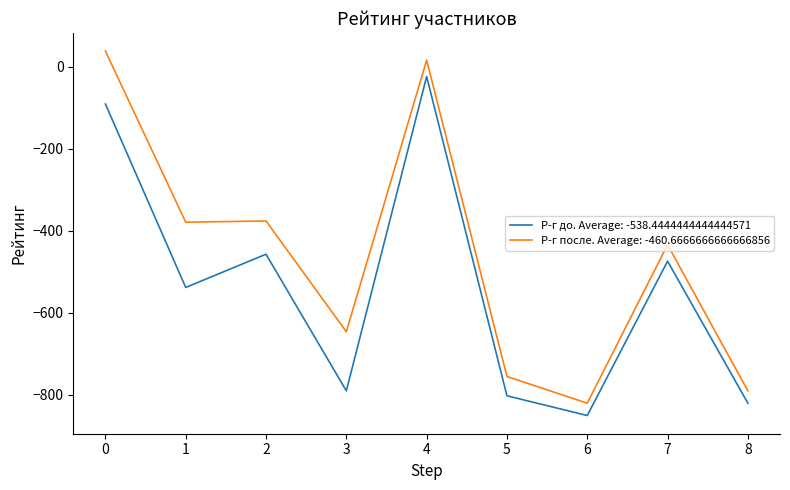

Which series has the widest spread of values?

Р-г после. Average: -460.6666666666666856